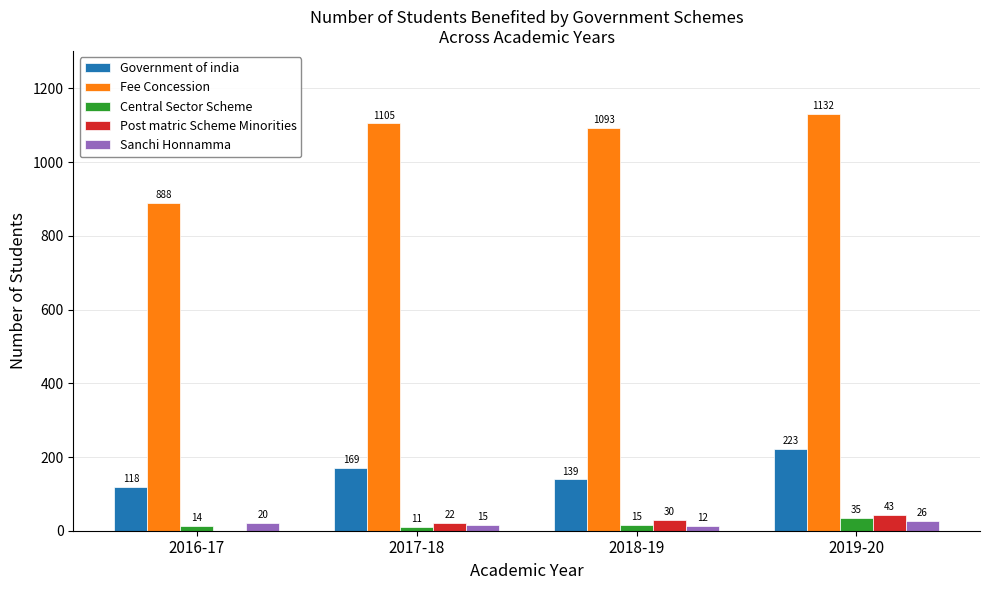

Reading left to right, what are all the values shown in this chart?

Government of india: 118	169	139	223
Fee Concession: 888	1105	1093	1132
Central Sector Scheme: 14	11	15	35
Post matric Scheme Minorities: 0	22	30	43
Sanchi Honnamma: 20	15	12	26